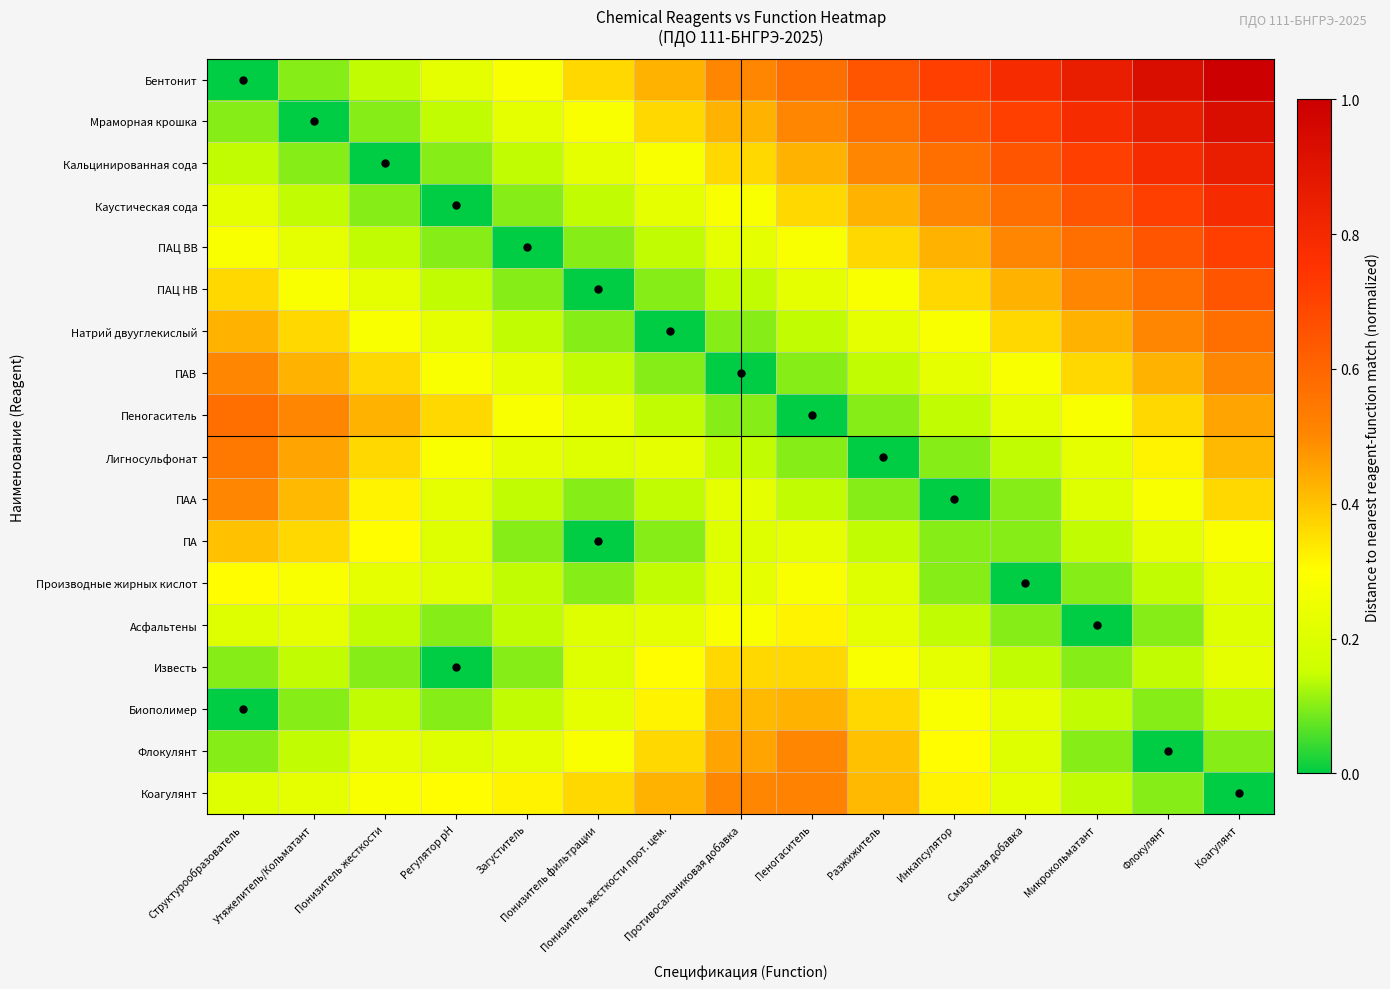

What is the difference between the highest and lowest values at Противосальниковая добавка?

0.5